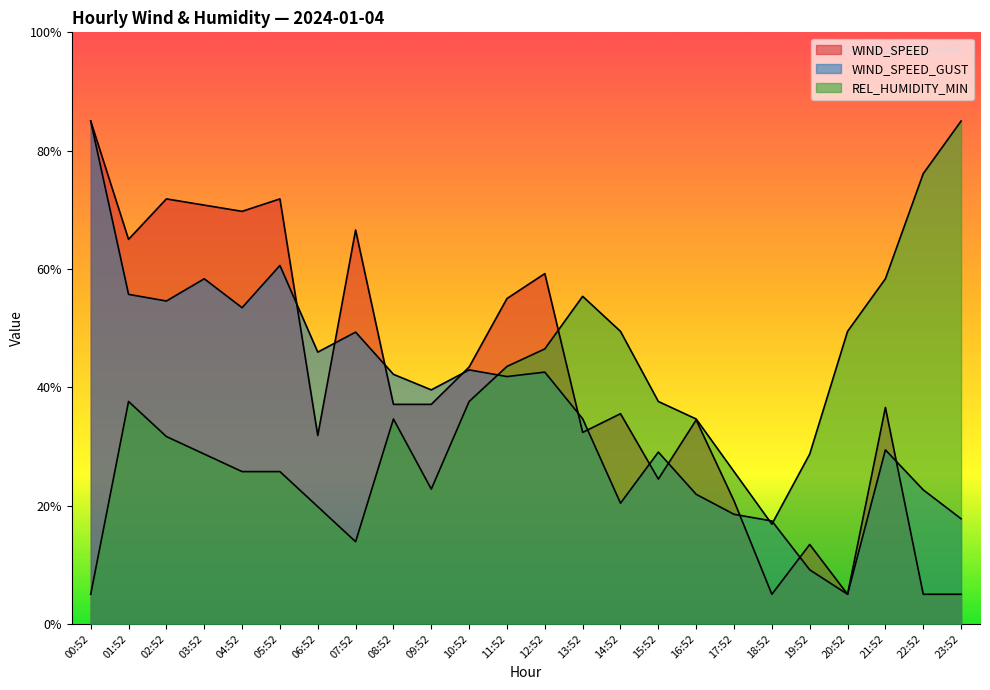

Which series ends up on top after the final intersection of WIND_SPEED and WIND_SPEED_GUST?

WIND_SPEED_GUST